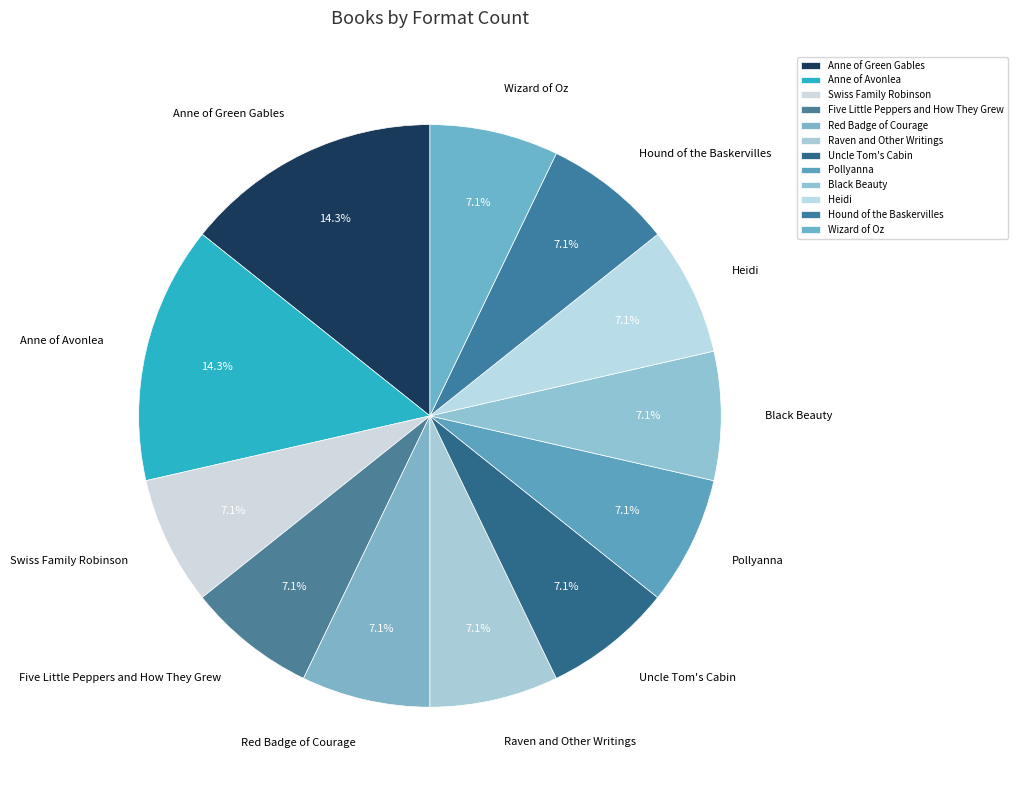

To the nearest percent, what percentage of the pie is Anne of Avonlea?

14%